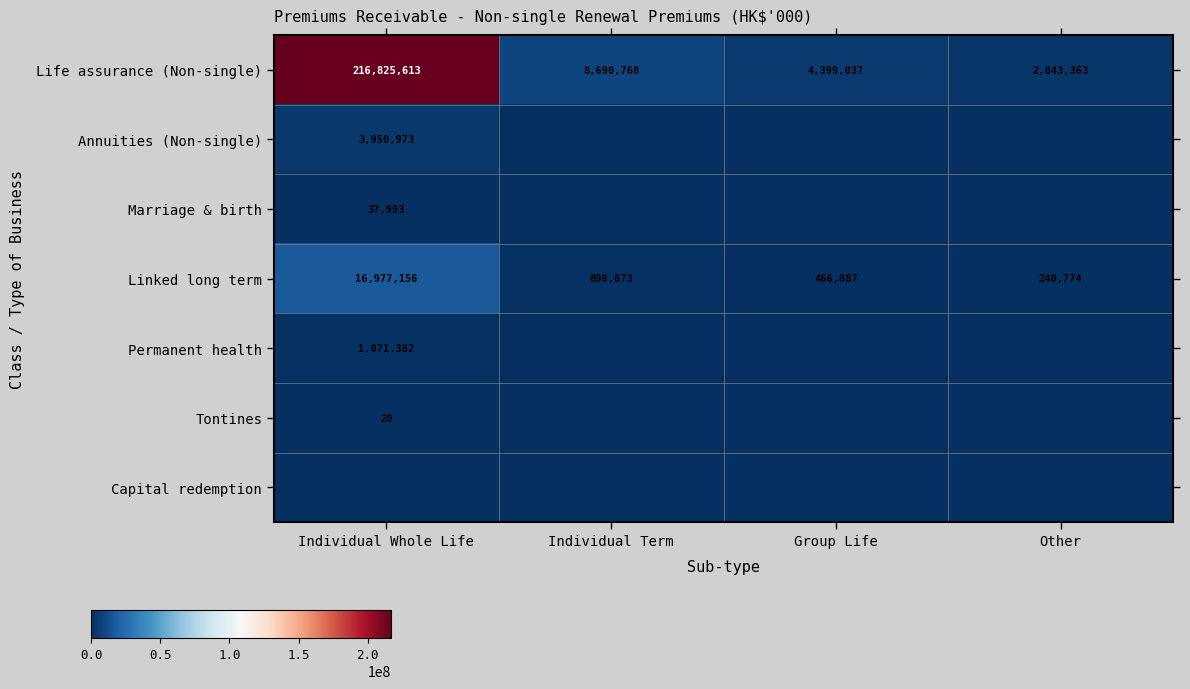

The value of Linked long term at Individual Term is 898873. True or false?

True